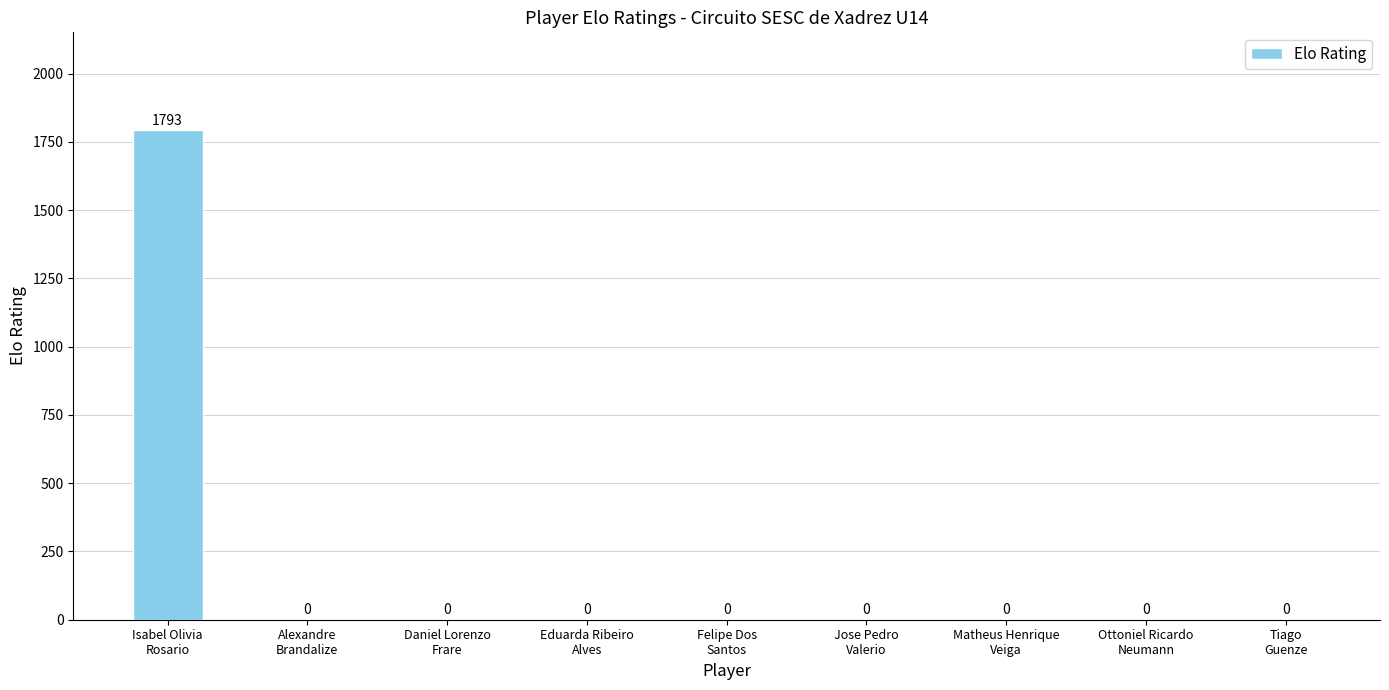

What is the maximum value shown in the chart?

1793